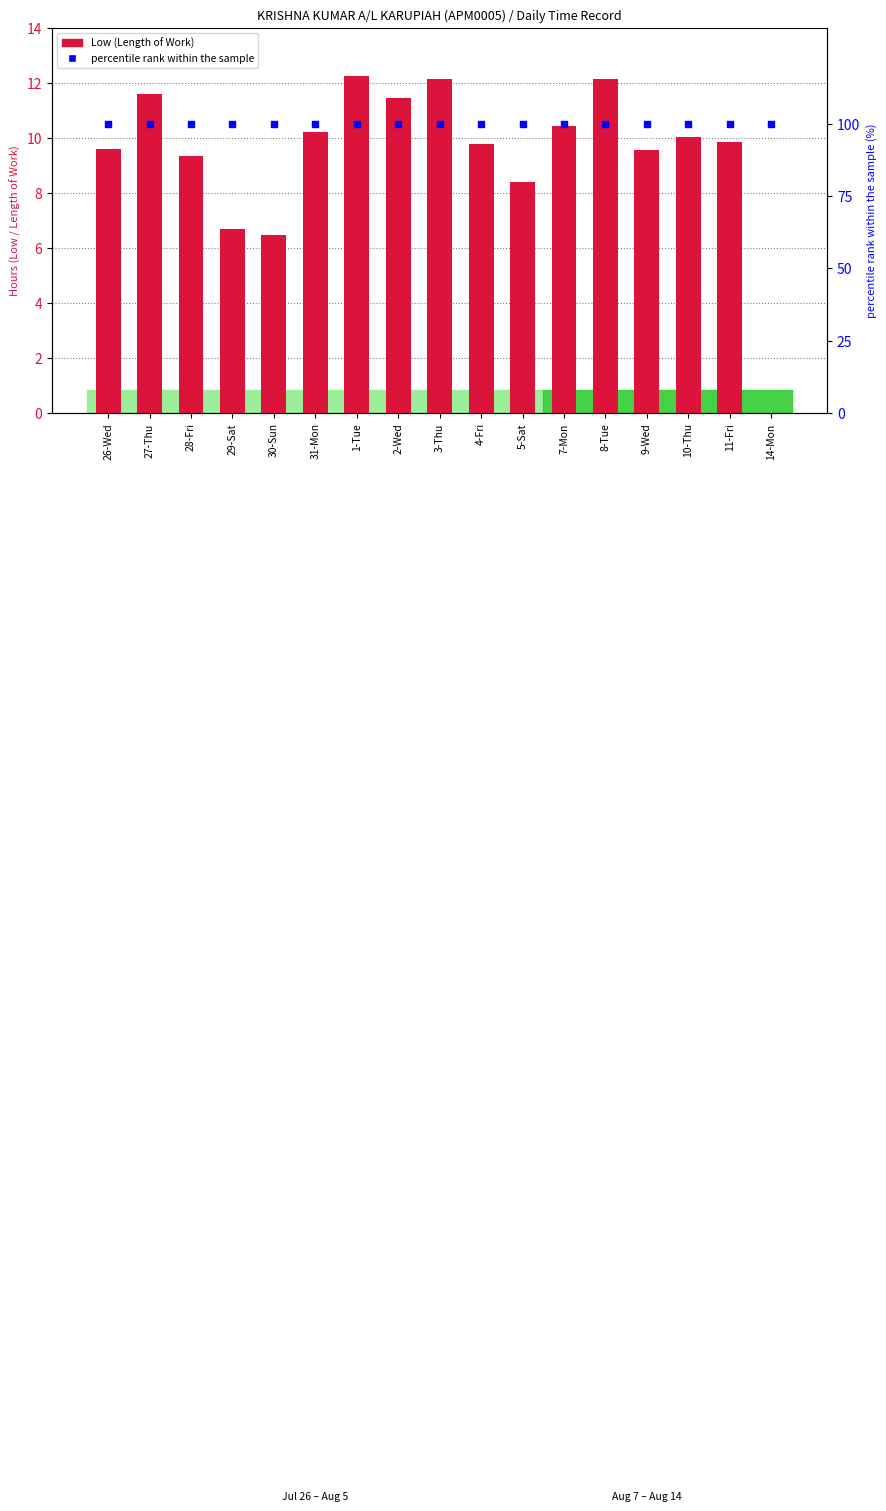

At how many categories does at least one series exceed 48?

17